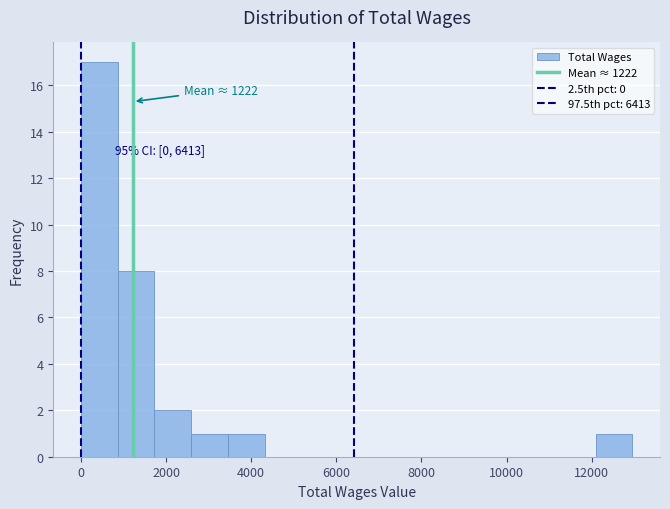

Over which range of the x-axis is the bar tallest?

0 to 800